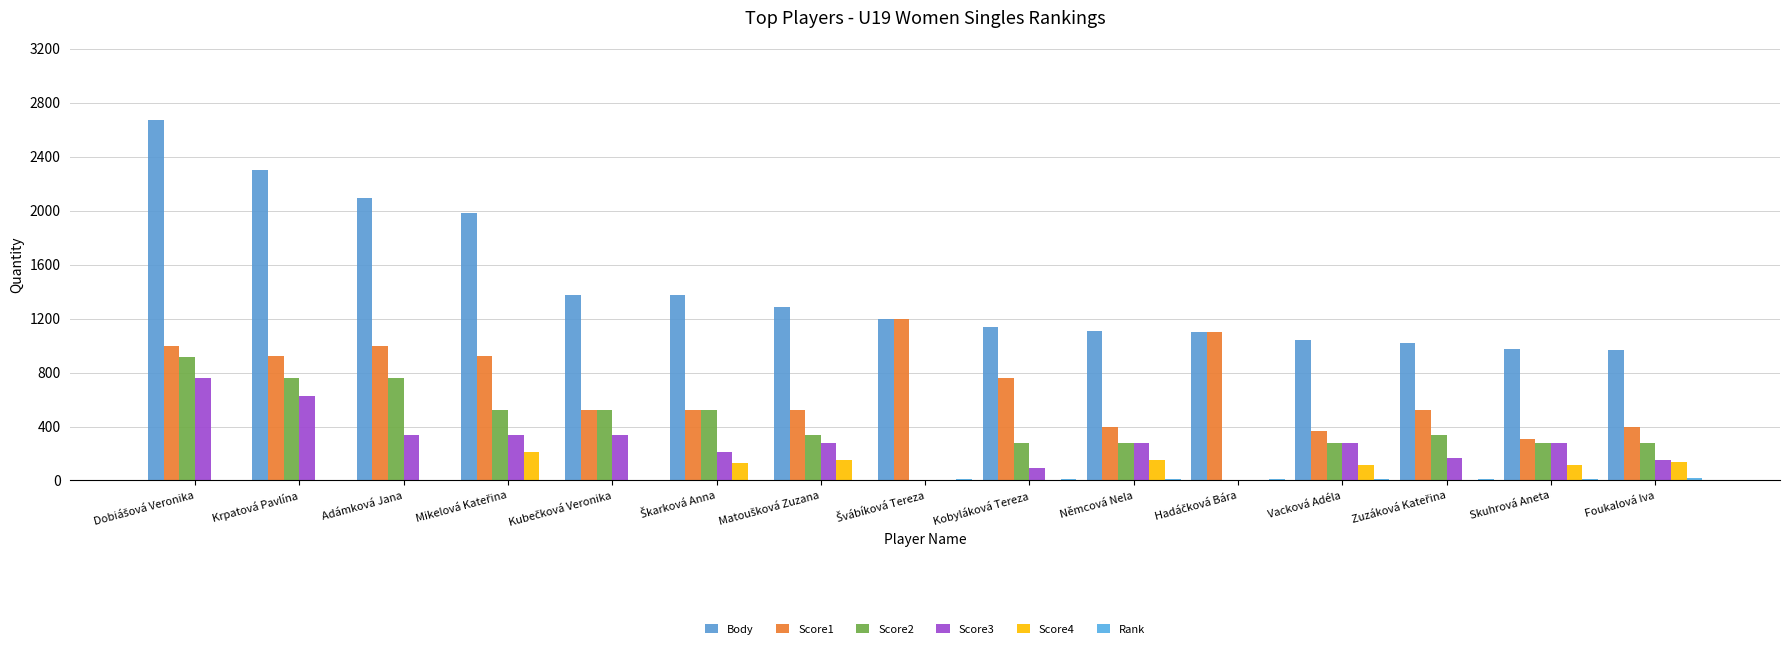

Reading left to right, what are all the values shown in this chart?

Body: 2672	2304	2096	1984	1376	1374	1286	1200	1136	1110	1104	1040	1021	976	968
Score1: 1000	920	1000	920	520	520	520	1200	760	400	1104	368	520	304	400
Score2: 912	760	760	520	520	520	336	0	280	280	0	280	336	280	280
Score3: 760	624	336	336	336	208	280	0	96	280	0	280	165	280	150
Score4: 0	0	0	208	0	126	150	0	0	150	0	112	0	112	138
Rank: 1	2	3	4	5	6	7	8	9	10	11	12	13	14	15